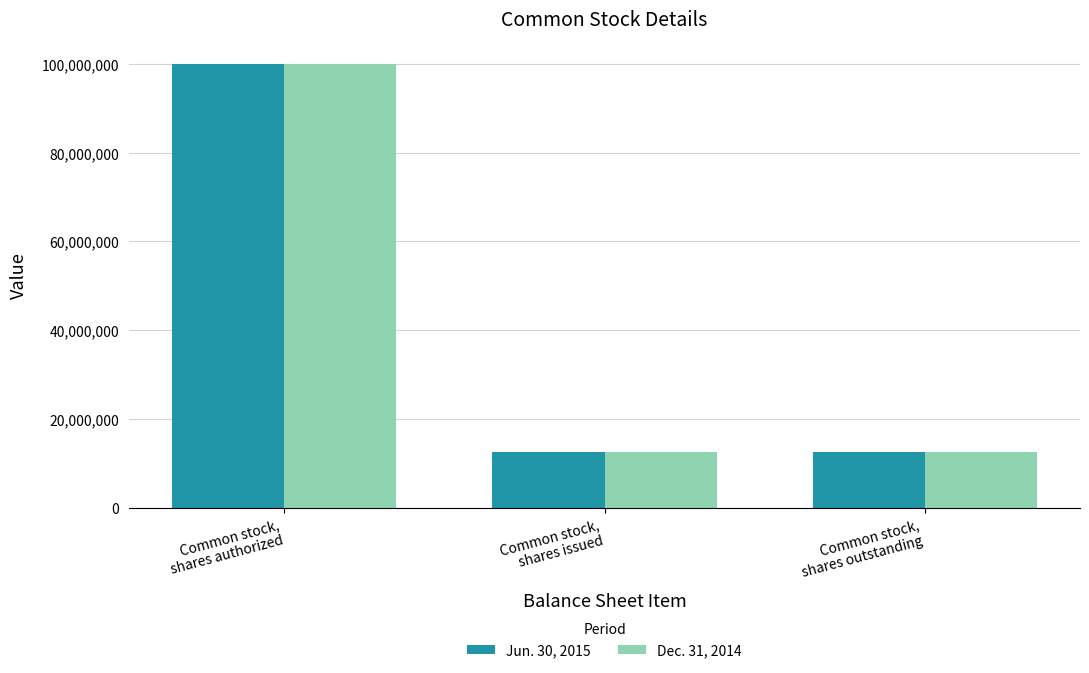

What is the maximum value shown in the chart?

100000000